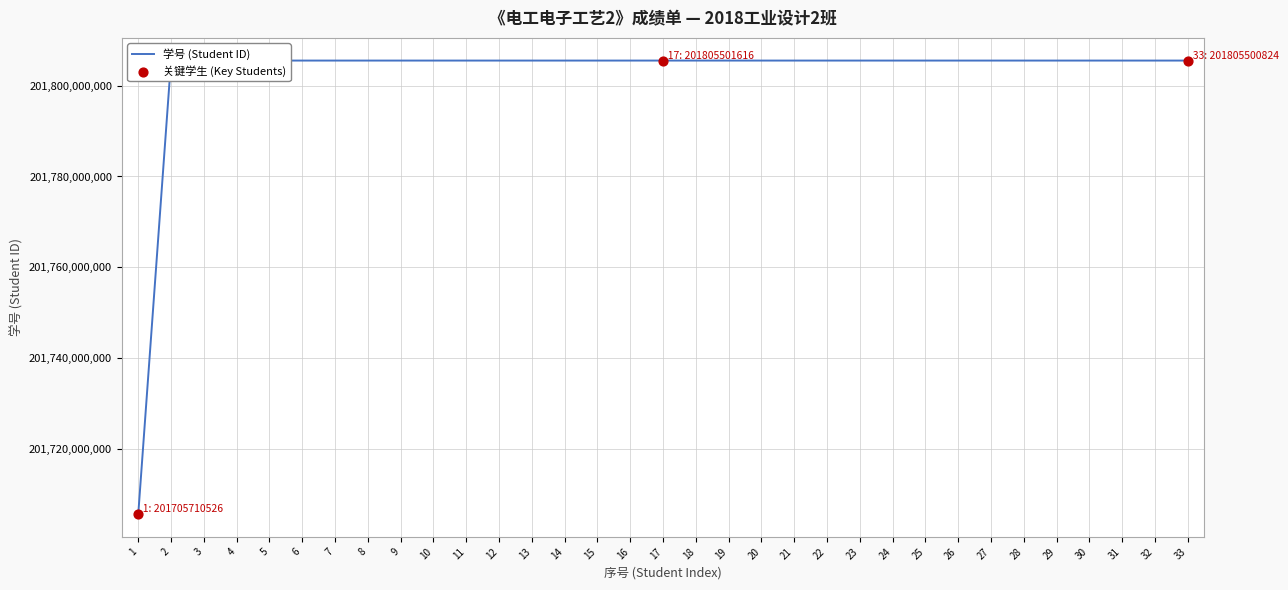

What is the change in value from 13 to 19?

+6